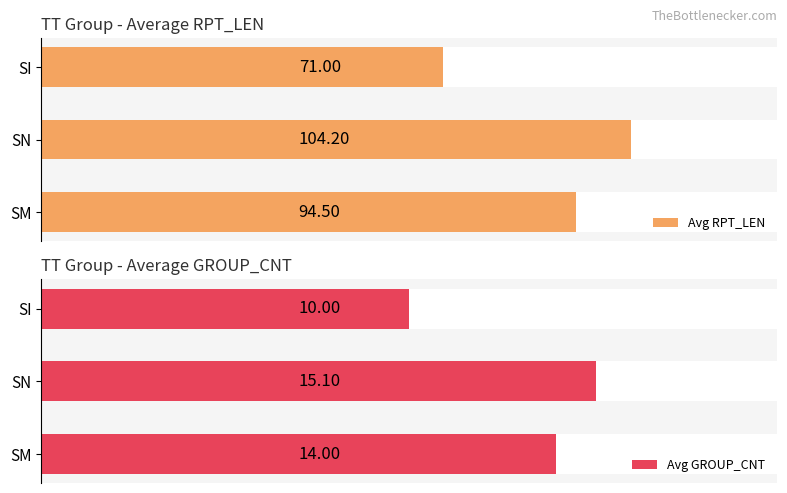

What are all the series names shown in the legend?

Avg RPT_LEN, Avg GROUP_CNT